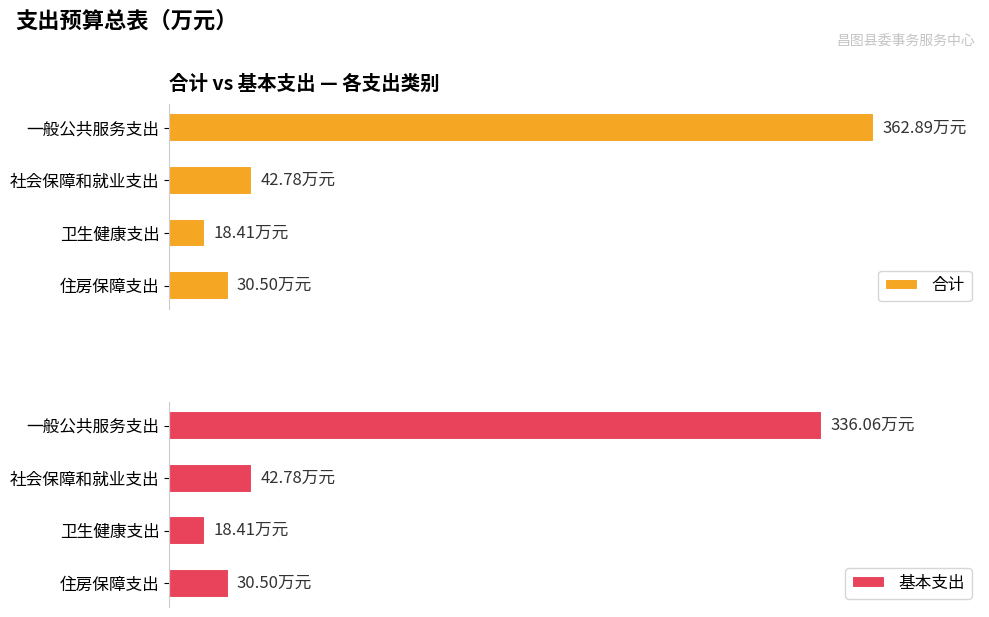

Reading left to right, list all the values displayed in this chart.

合计: 362.9	42.8	18.4	30.5
基本支出: 336.1	42.8	18.4	30.5